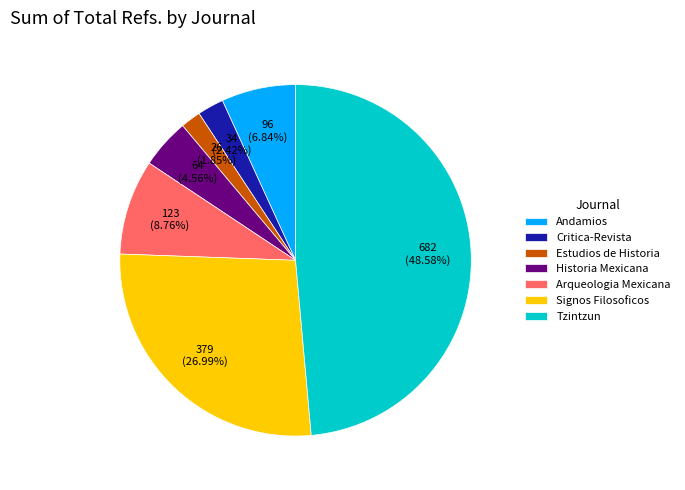

How many segments does this pie chart have?

7